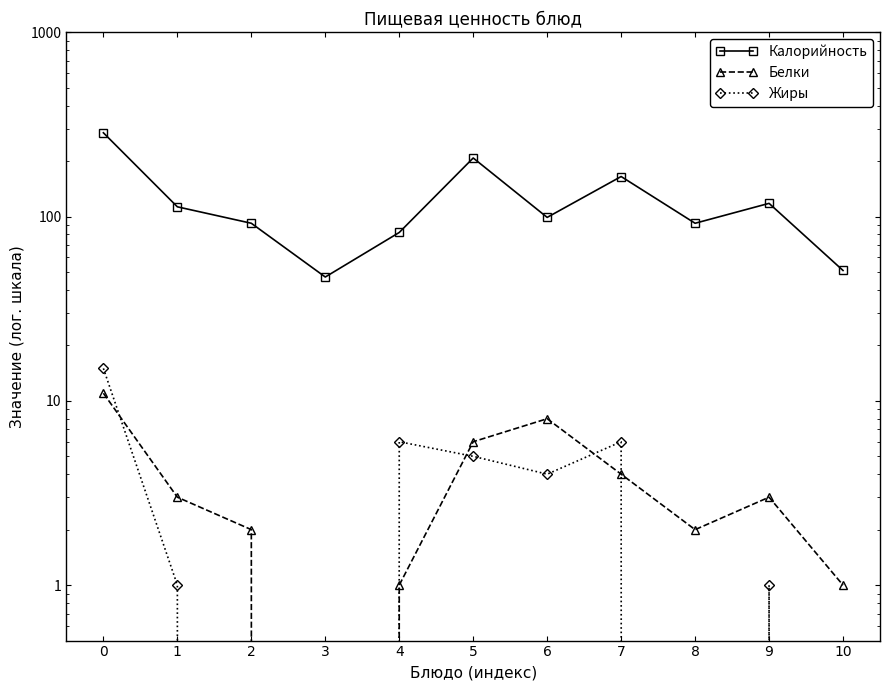

How many values in the Калорийность series are below 99?

5